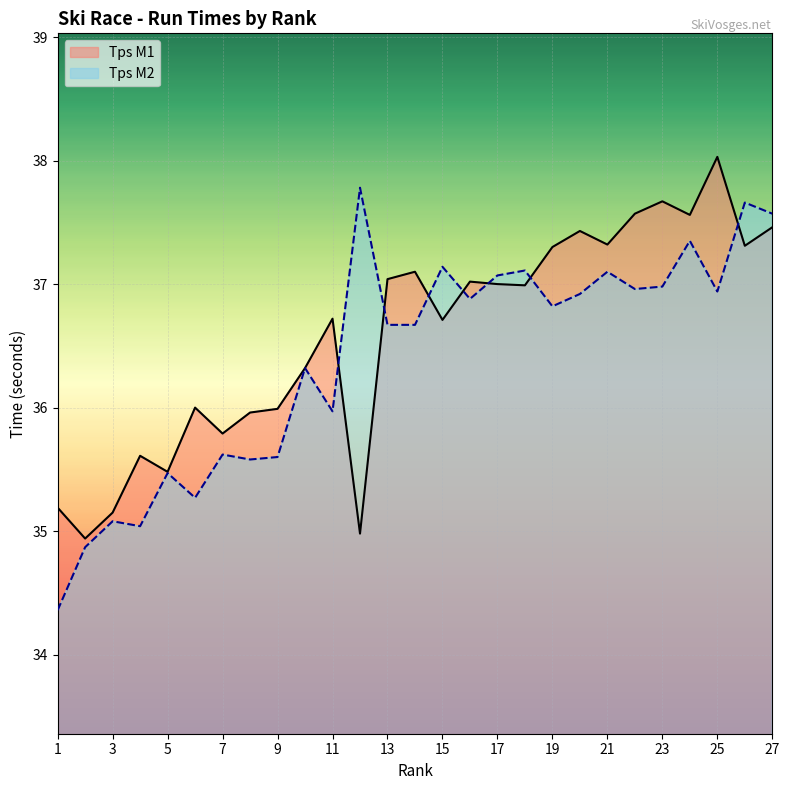

What is the average value of the Tps M2 series?

36.4